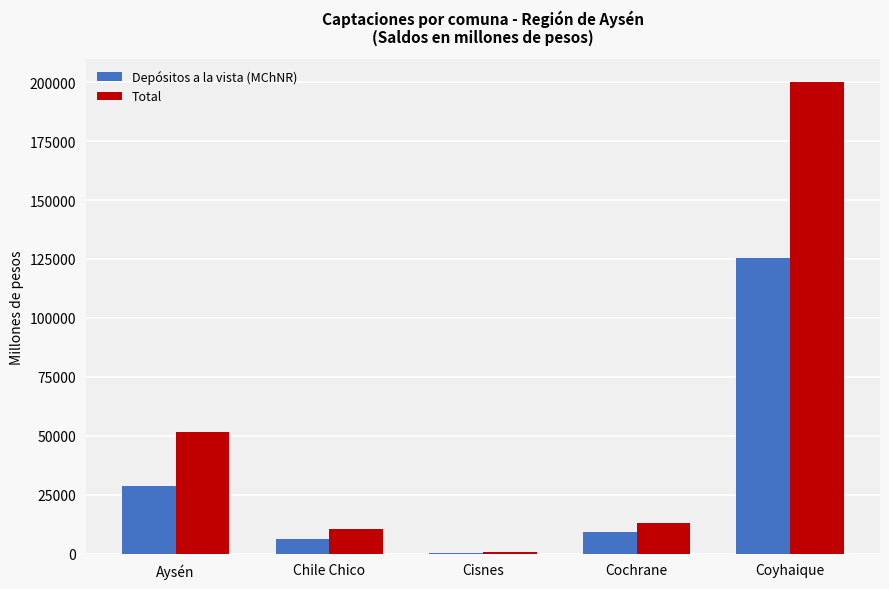

Is it true that Depósitos a la vista (MChNR) equals 8834.4 at Aysén?

False